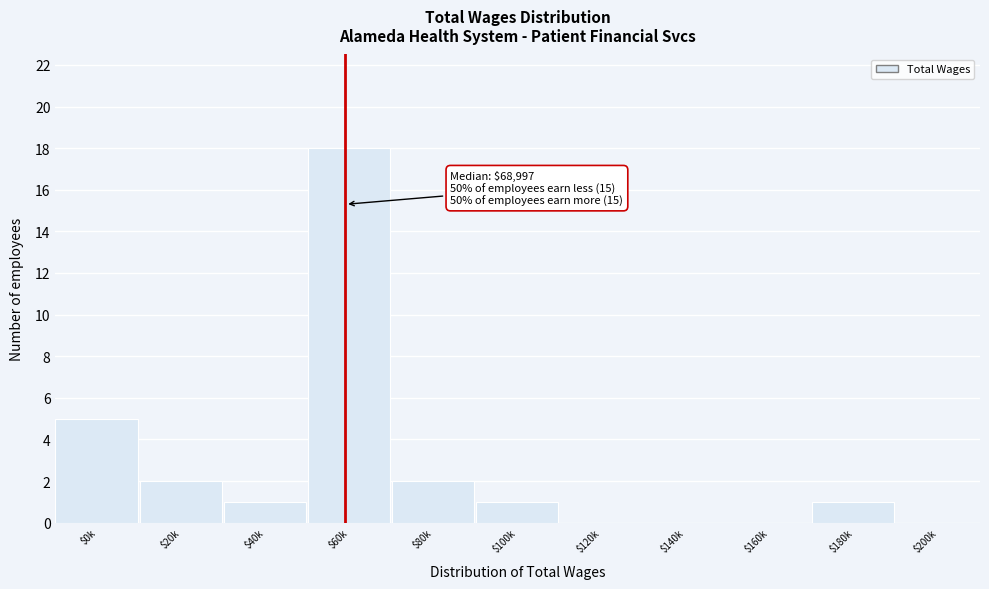

What is the sum of all values?

30